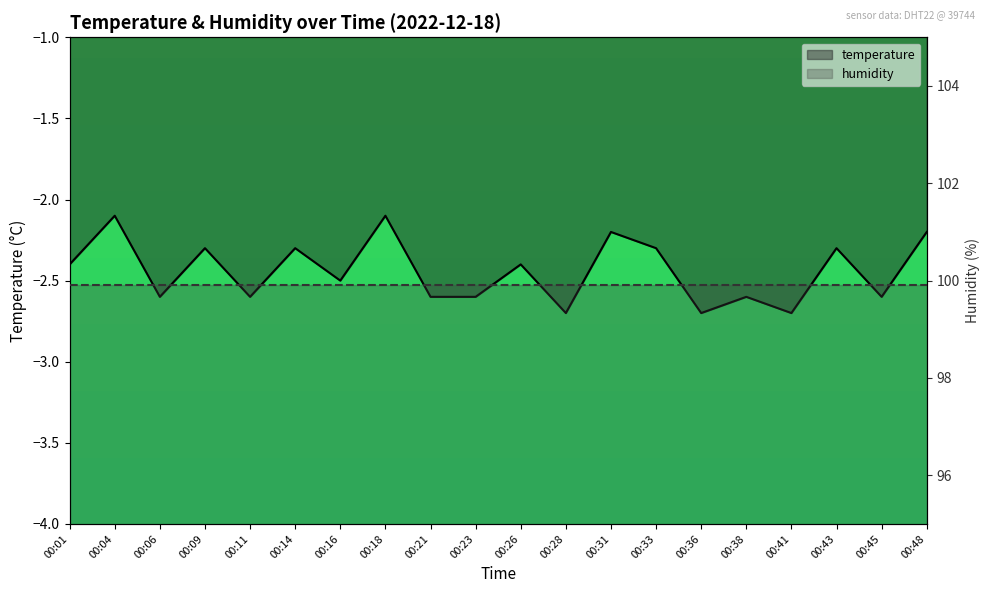

Rank the series by their maximum value, from lowest to highest.

temperature, humidity